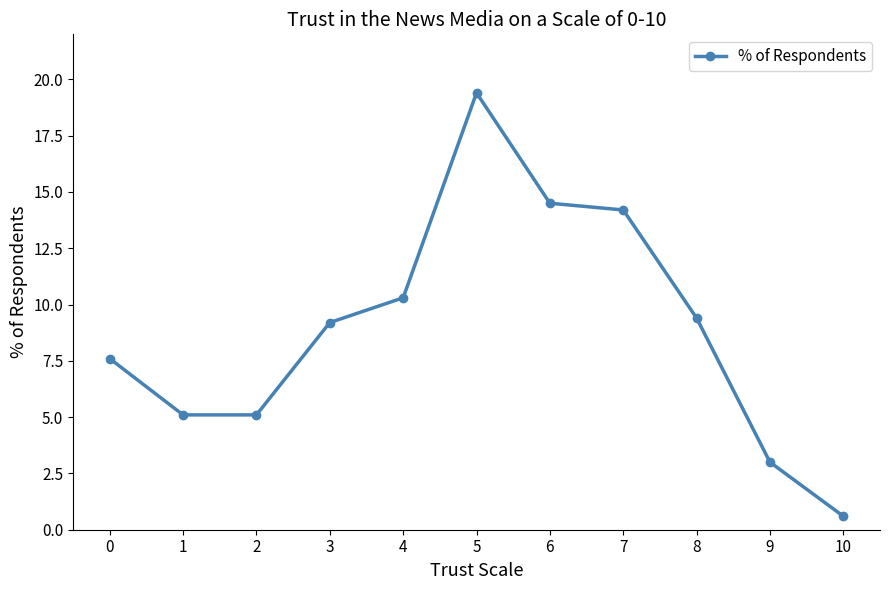

At which category does the chart reach its minimum across all series?

10